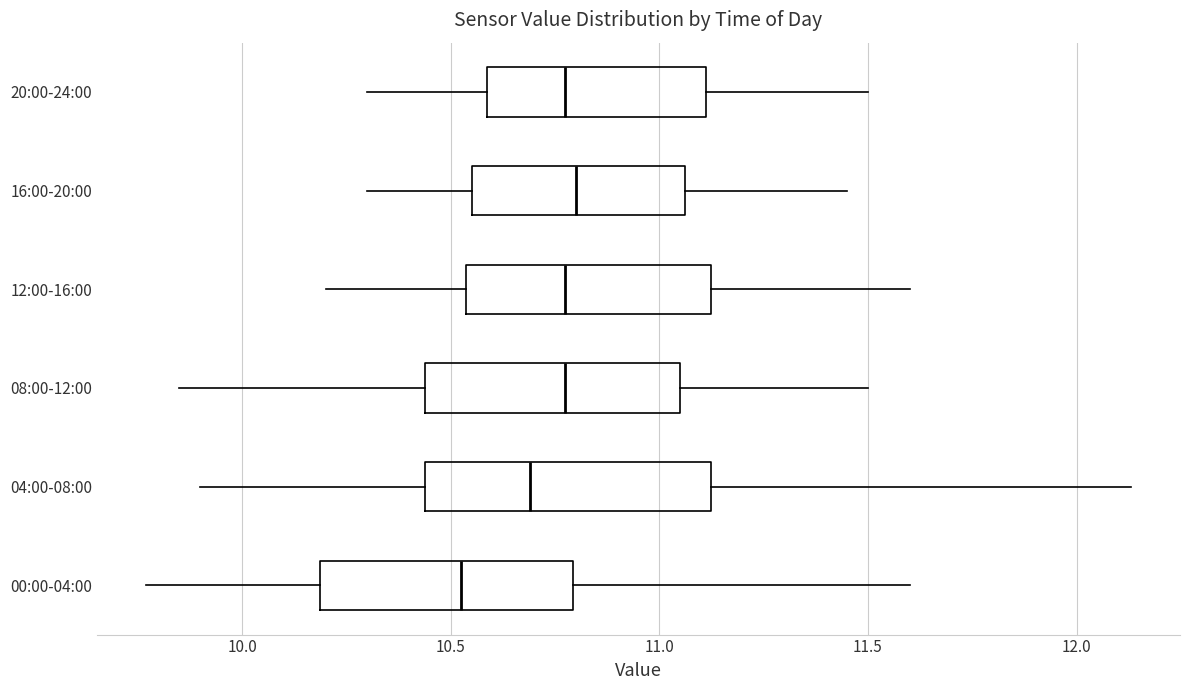

Where does the median line of the box for 00:00-04:00 sit on the x-axis? The values are not printed on the chart, so give them approximately, as read against the axis.

10.55